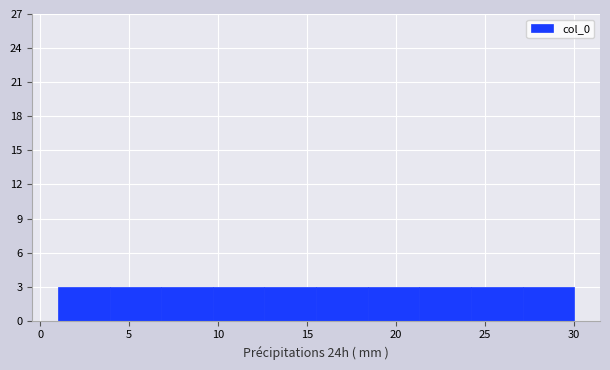

Reading left to right, list every bar in this chart as the range it spans on the x-axis followed by its height. Neither the bar edges nor the heights are printed on the chart, so give them approximately, as read against the axes.

1.0 to 3.9: 3
3.9 to 6.8: 3
6.8 to 9.7: 3
9.7 to 12.6: 3
12.6 to 15.5: 3
15.5 to 18.4: 3
18.4 to 21.3: 3
21.3 to 24.2: 3
24.2 to 27.1: 3
27.1 to 30.0: 3